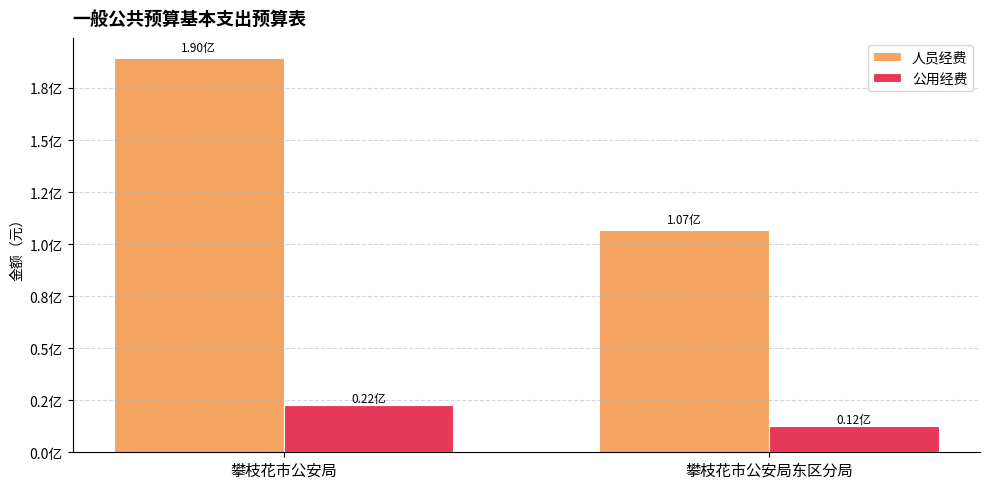

What position from the left is 攀枝花市公安局?

1